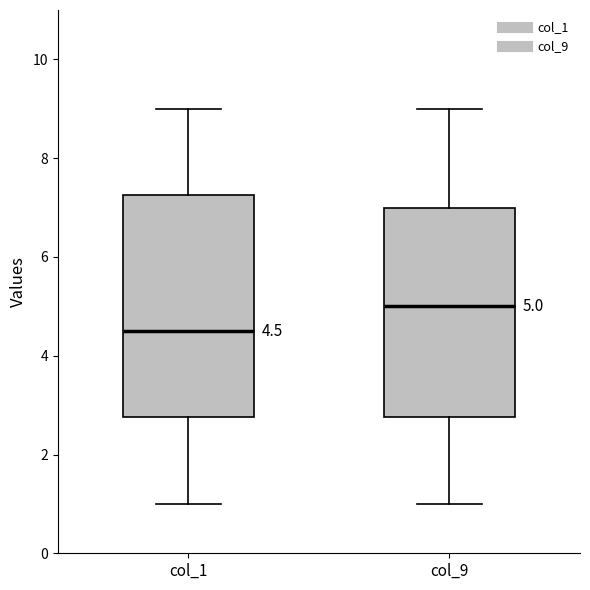

Comparing the boxes themselves (not the whiskers), which one is the tallest?

col_1